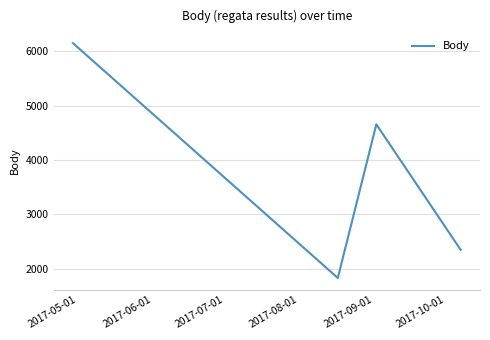

What is the greatest value displayed?

6154